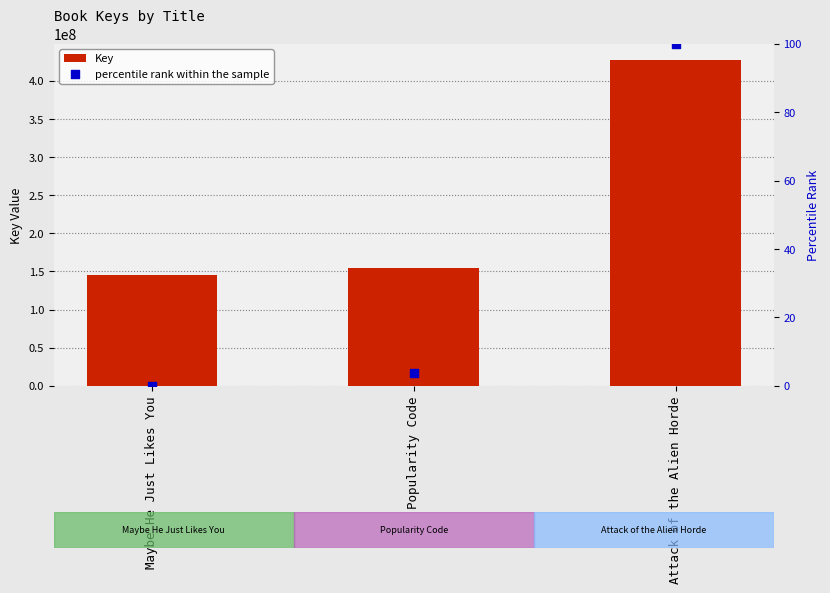

At how many categories does at least one series exceed 376438276?

1